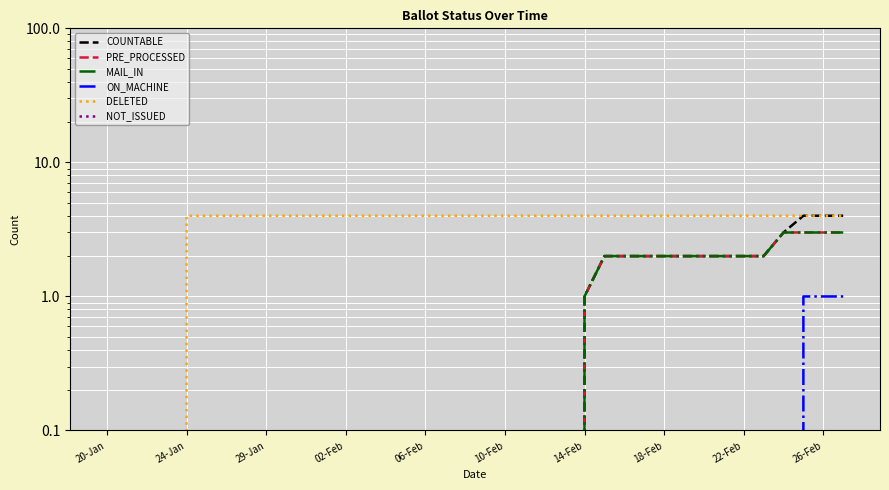

Which series has the largest range (max minus min)?

COUNTABLE